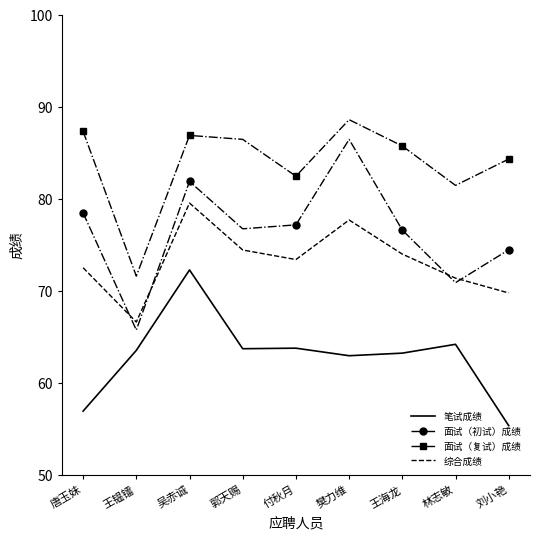

At which category is the sum across all series the highest?

吴赤诚